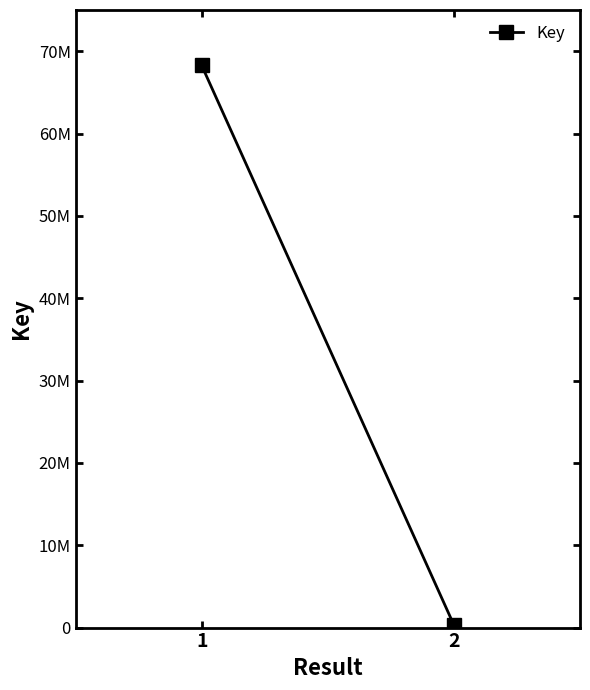

List the labels in order of value, largest first.

1, 2